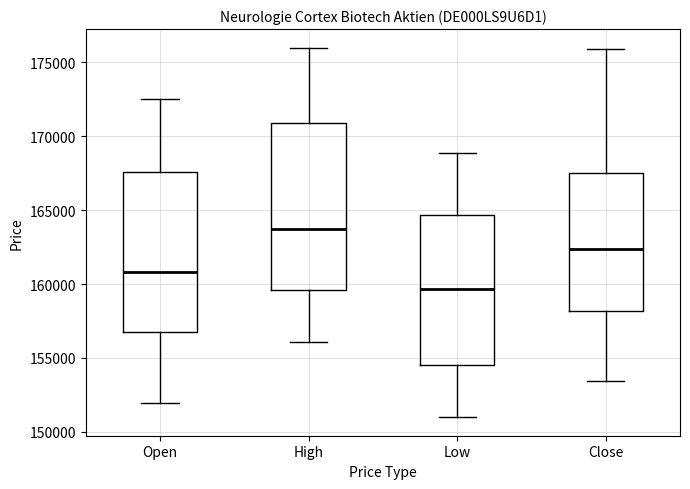

Reading left to right, transcribe this box plot: for each box, give where its median line is, the range the box spans, and where its two whiskers end, as read against the y-axis. The values are not printed on the chart, so give them approximately, as read against the axis.

Open: median 161000, box 156500 to 167500, whiskers 152000 to 172500
High: median 164000, box 159500 to 171000, whiskers 156000 to 176000
Low: median 159500, box 154500 to 164500, whiskers 151000 to 169000
Close: median 162500, box 158000 to 167500, whiskers 153500 to 176000